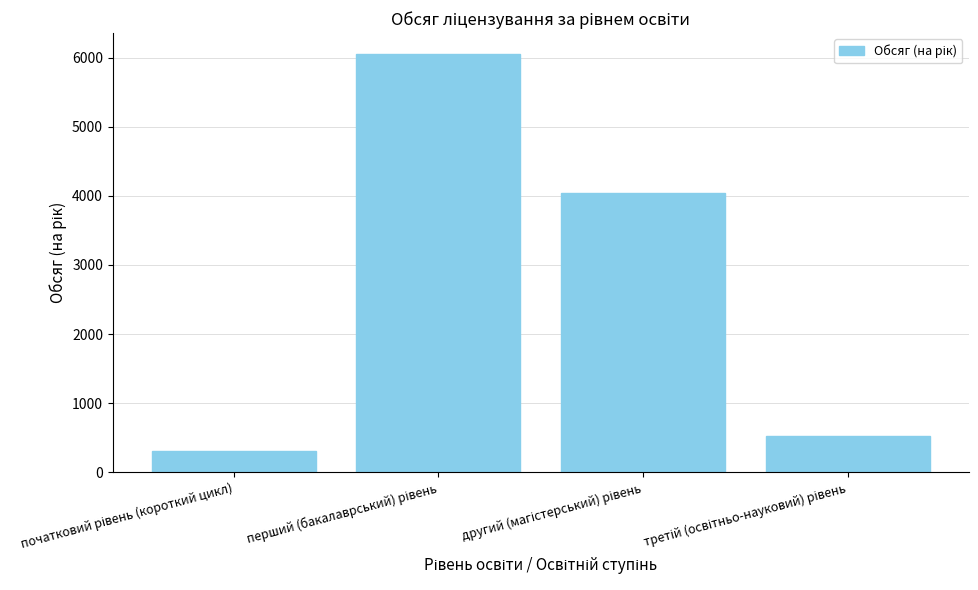

How many series are shown in this chart?

1